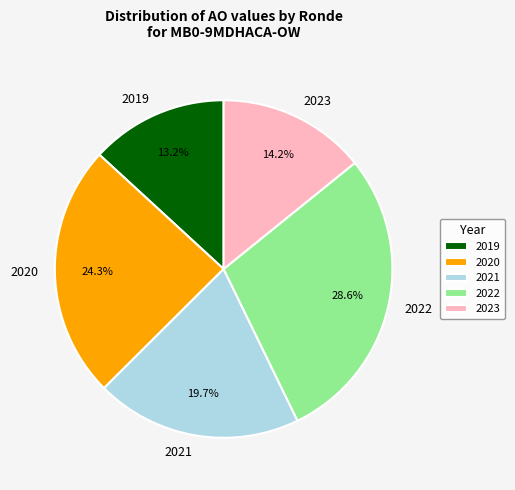

Count the number of slices in the pie.

5